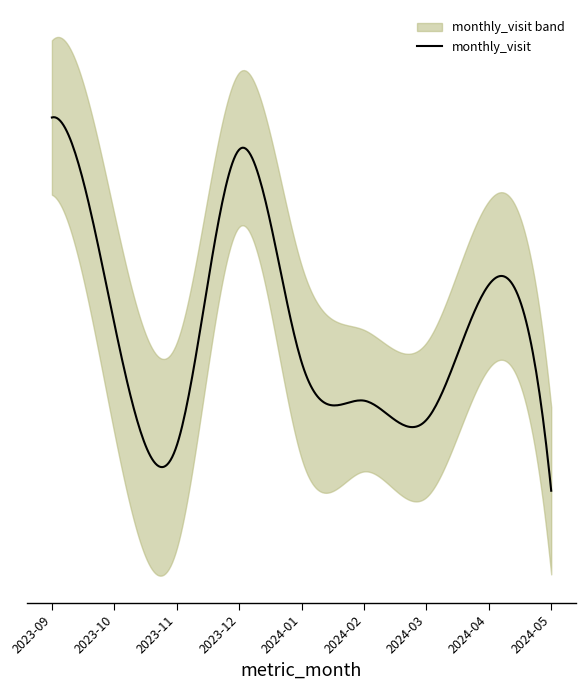

At which category does the data reach its first local valley?

2023-11